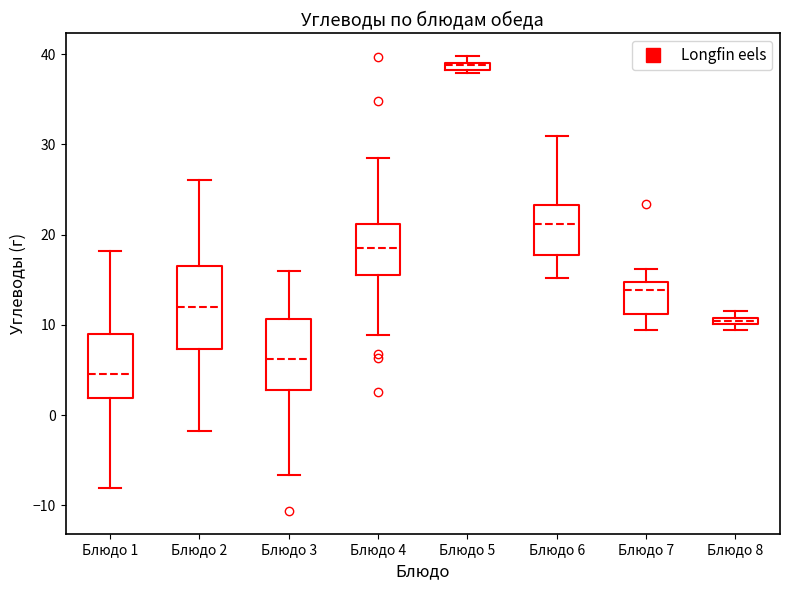

Comparing the boxes themselves (not the whiskers), which one is the tallest?

Блюдо 2